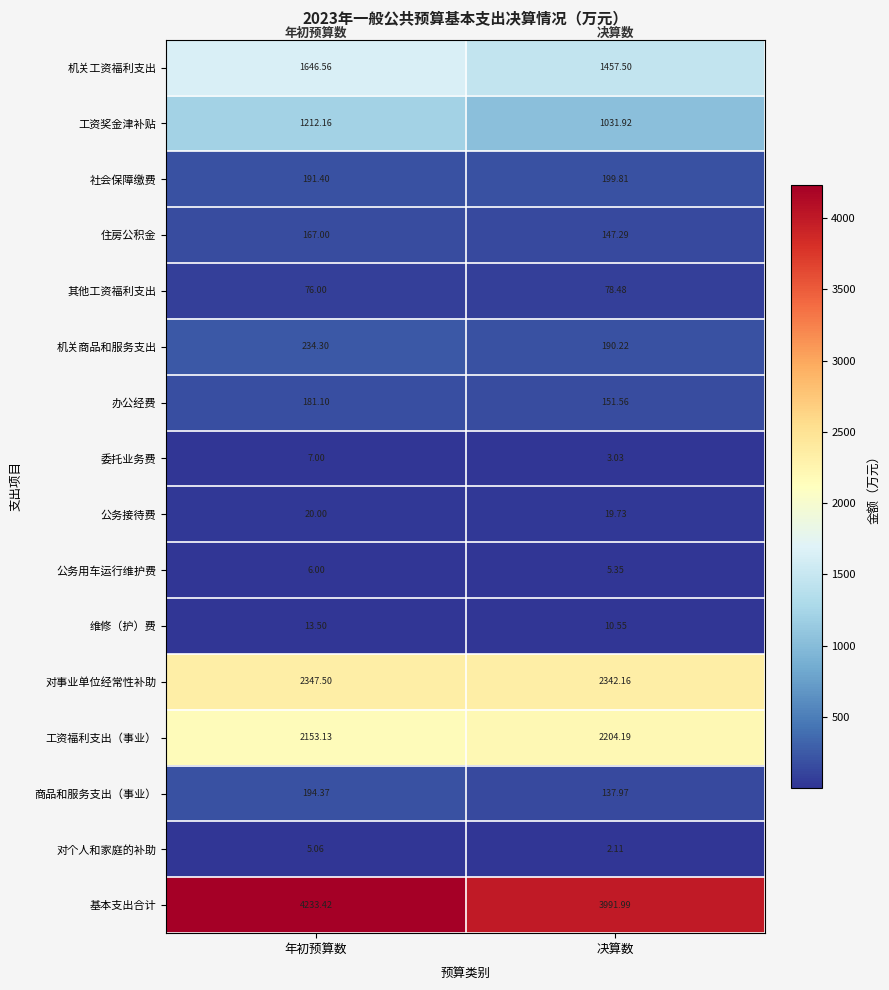

At which label is 对个人和家庭的补助 closest to 3?

决算数